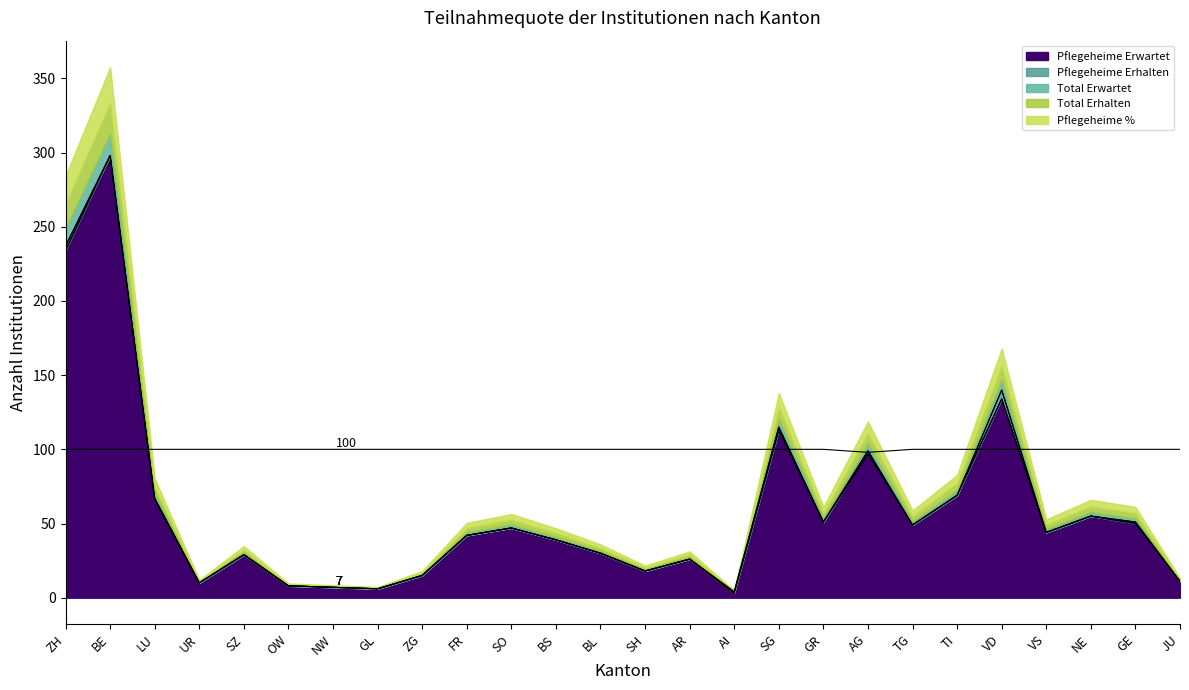

What is the label of the 5th point from the right?

VD